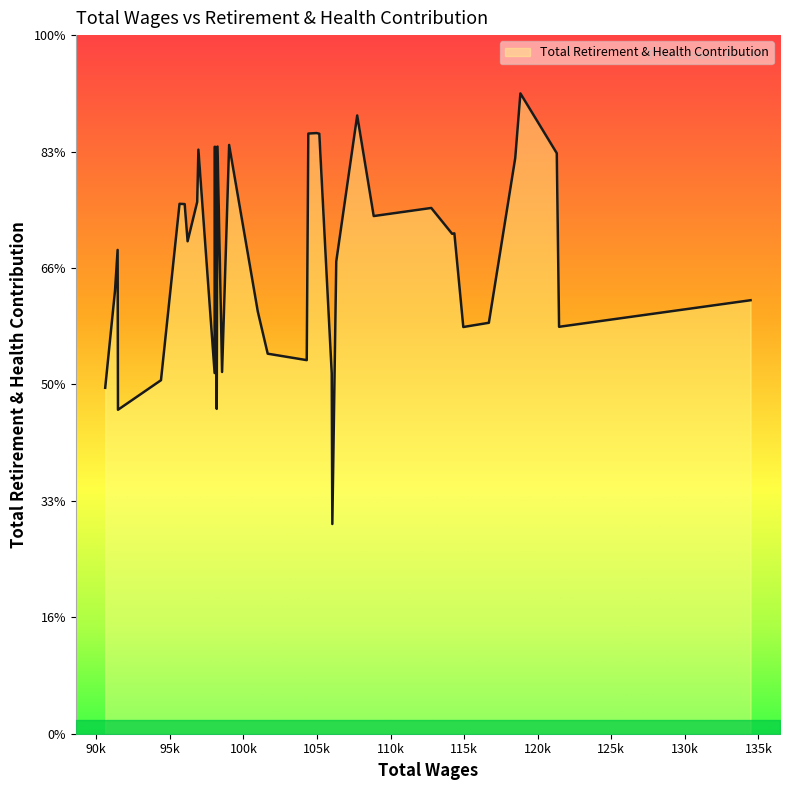

At which category does the chart reach its minimum across all series?

106040